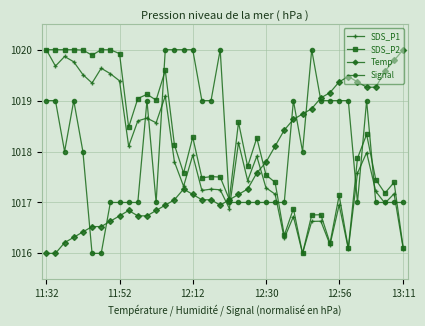

What is the difference between the second highest and minimum values in the SDS_P1 series?

3.9